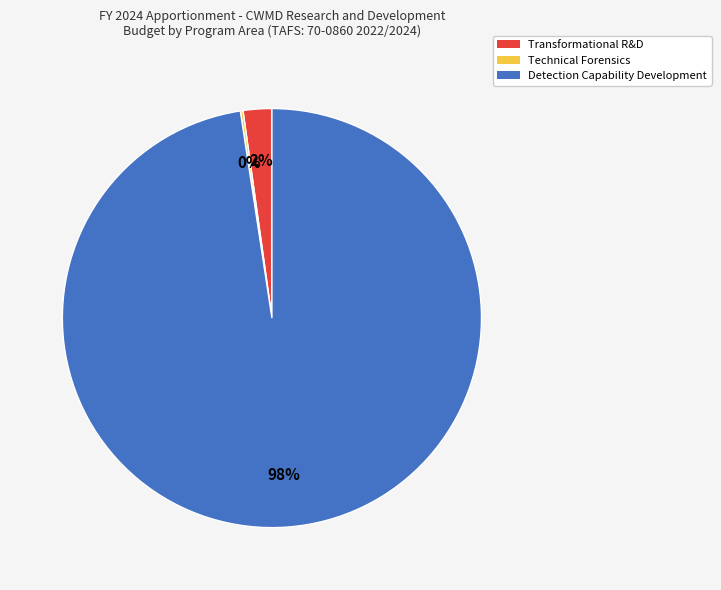

What percentage is the Transformational R&D slice, to the nearest percent?

2%